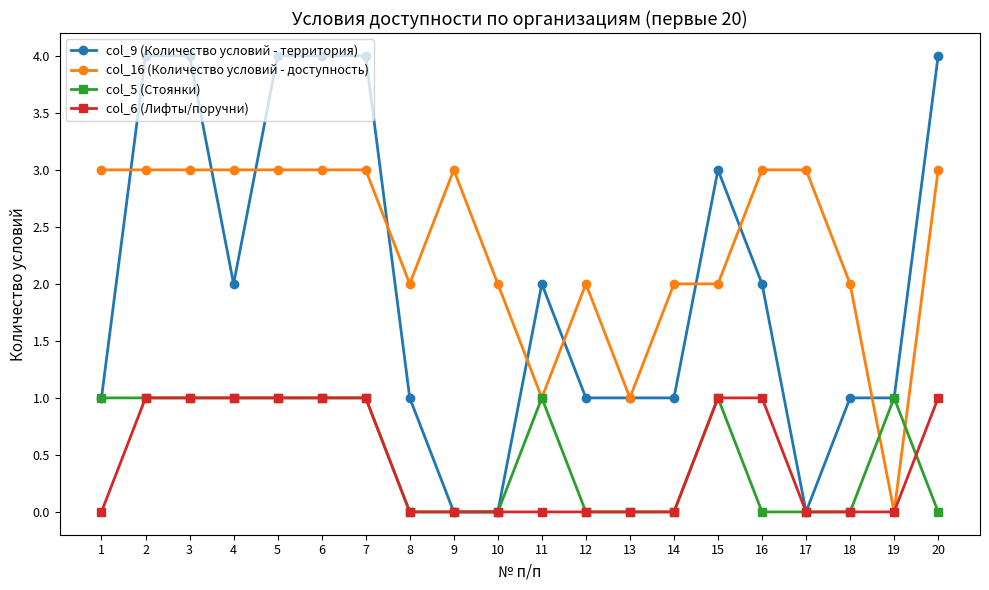

Which series has the largest total across all categories?

col_16 (Количество условий - доступность)